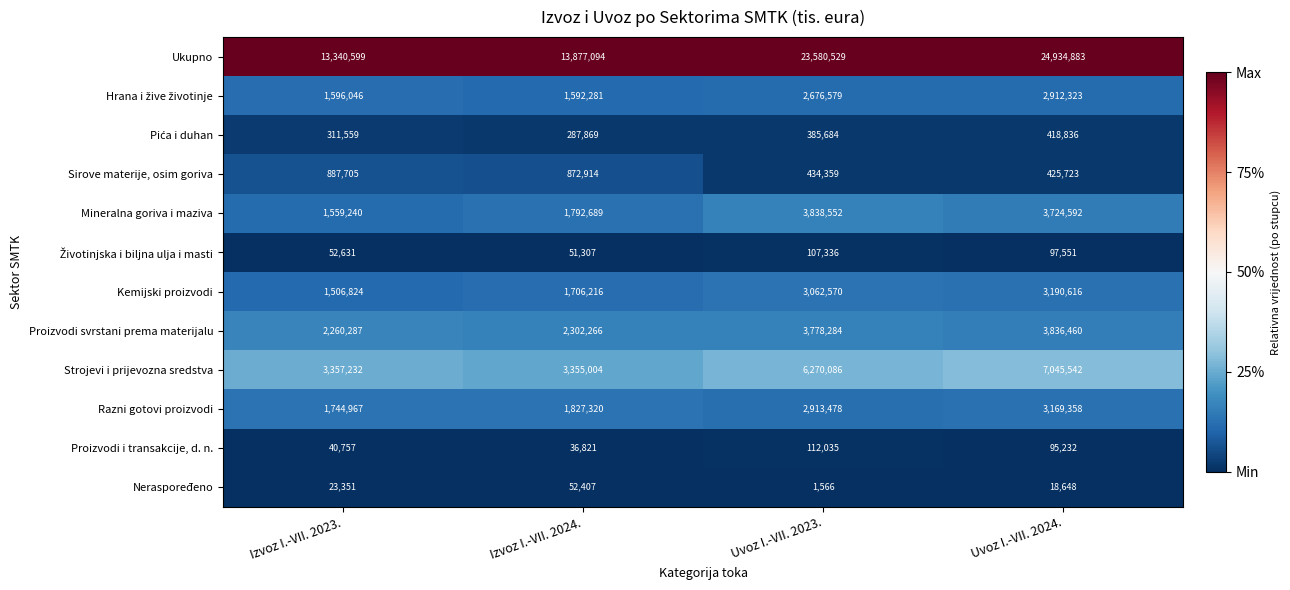

How many series are shown in this chart?

12